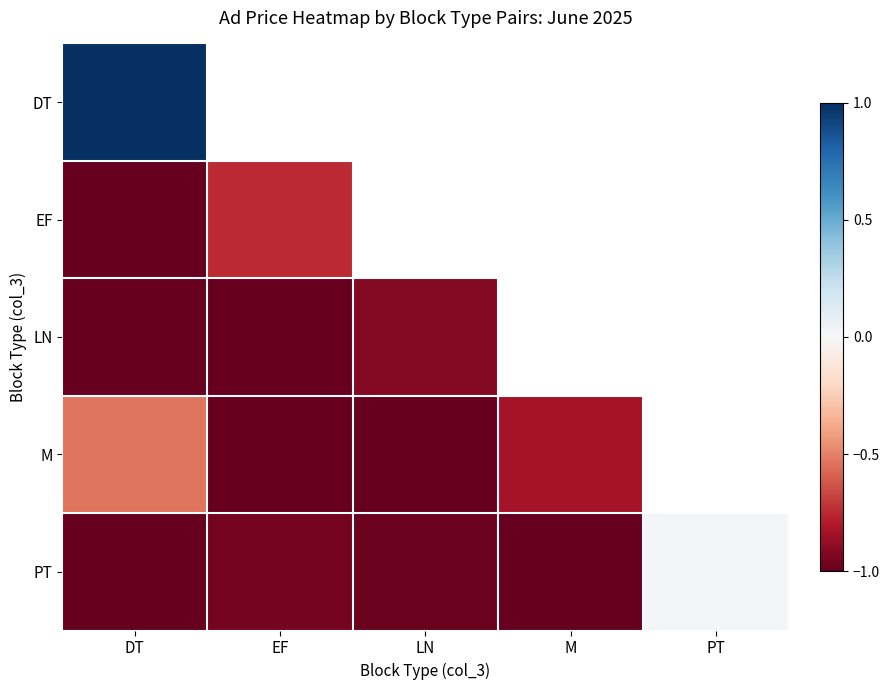

How many data points does each series have?

5